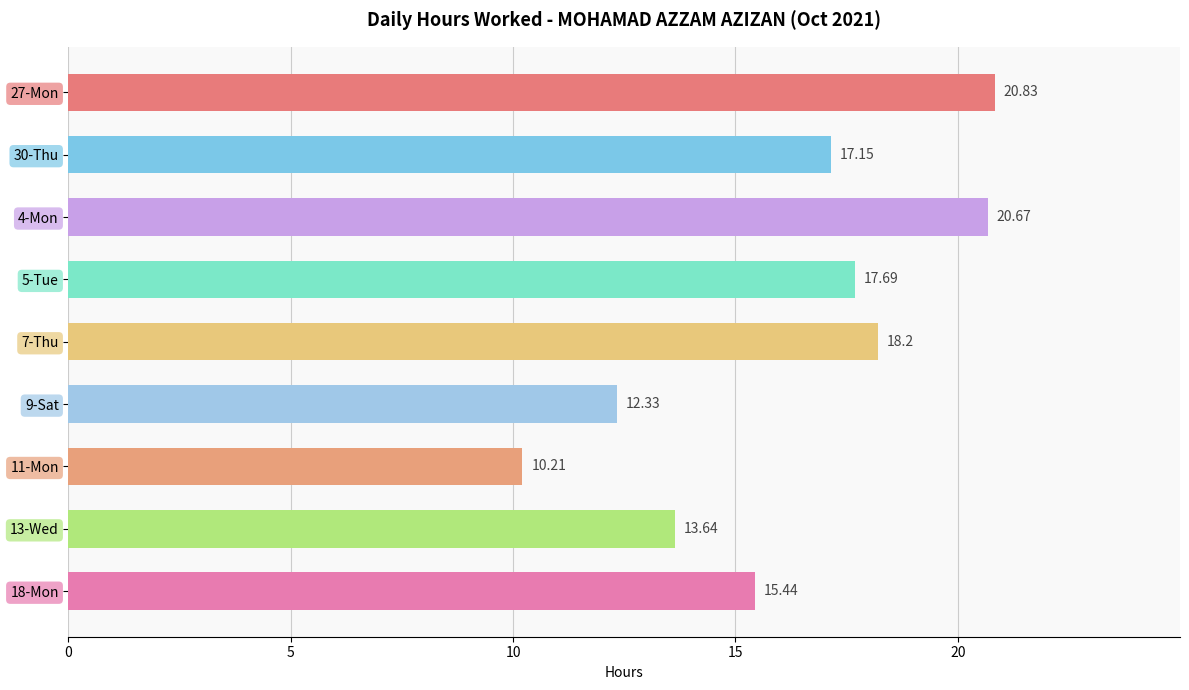

What is the average value?

16.2